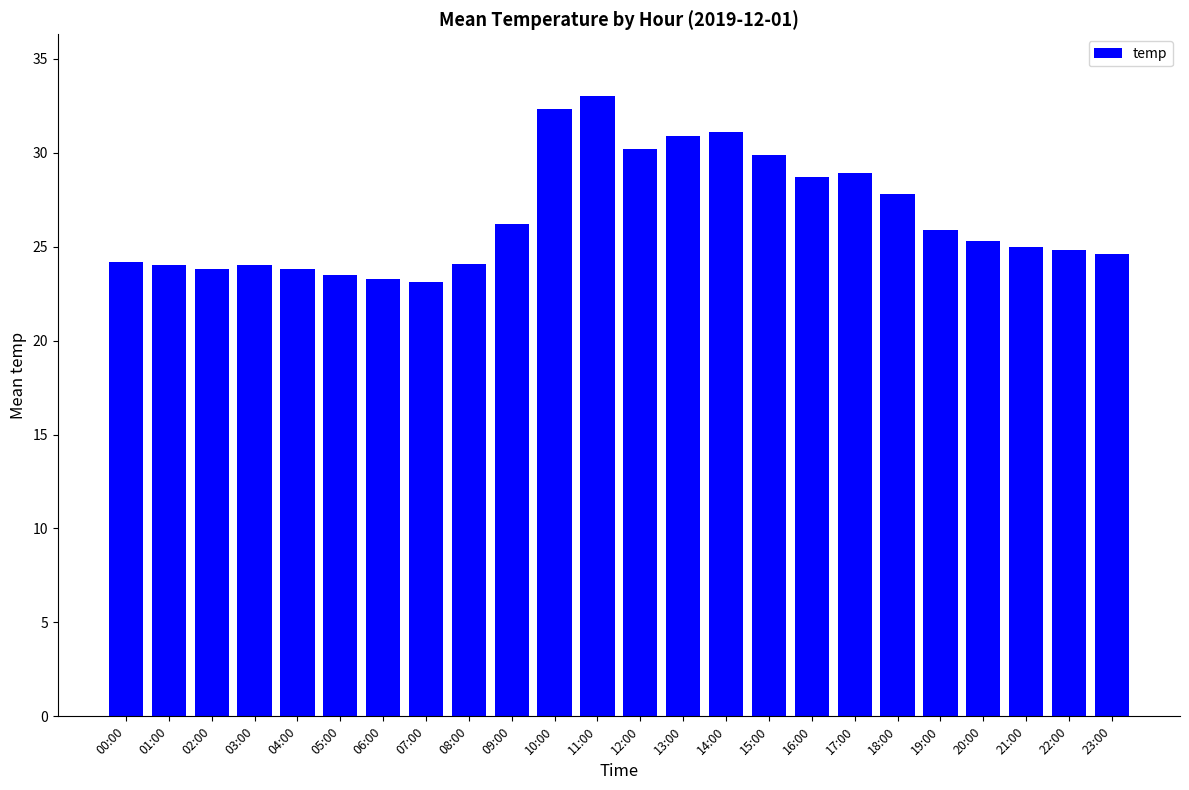

What position from the right is 03:00?

21